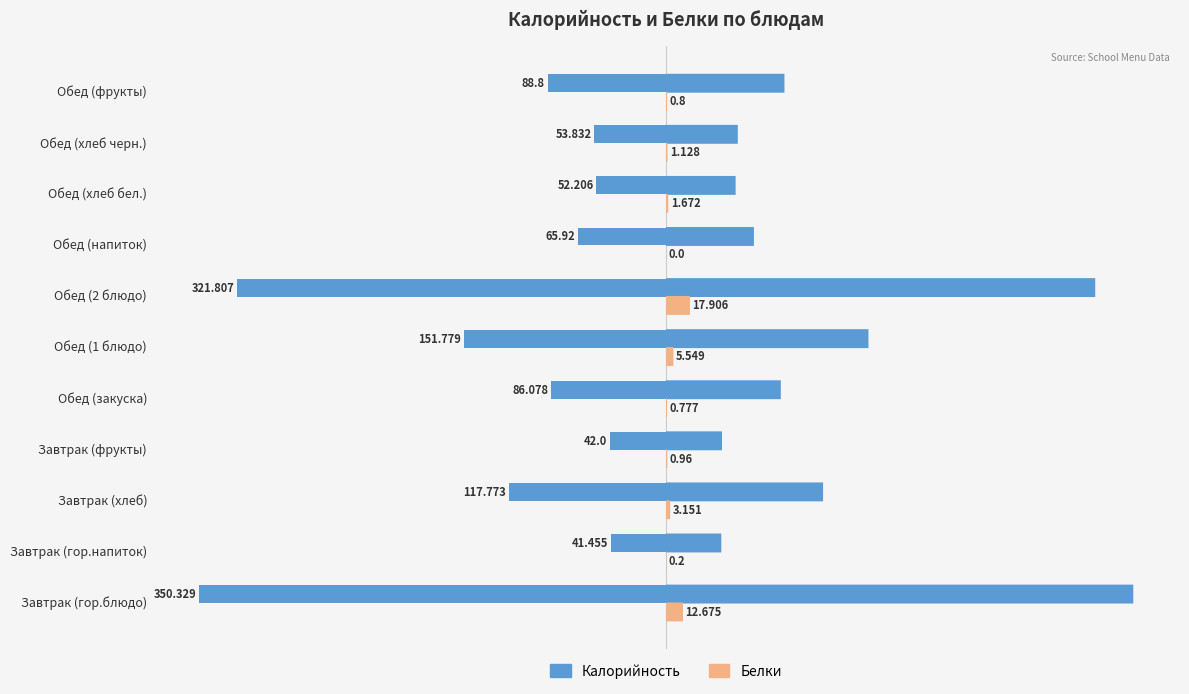

Which series has the largest total across all categories?

Белки